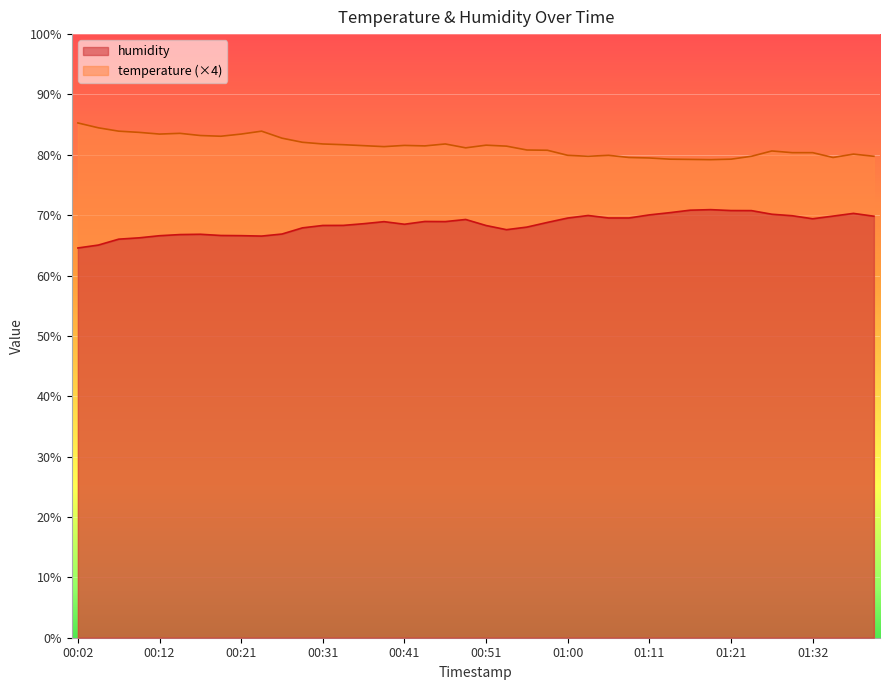

Rank the series by their average value, from highest to lowest.

temperature (×4), humidity